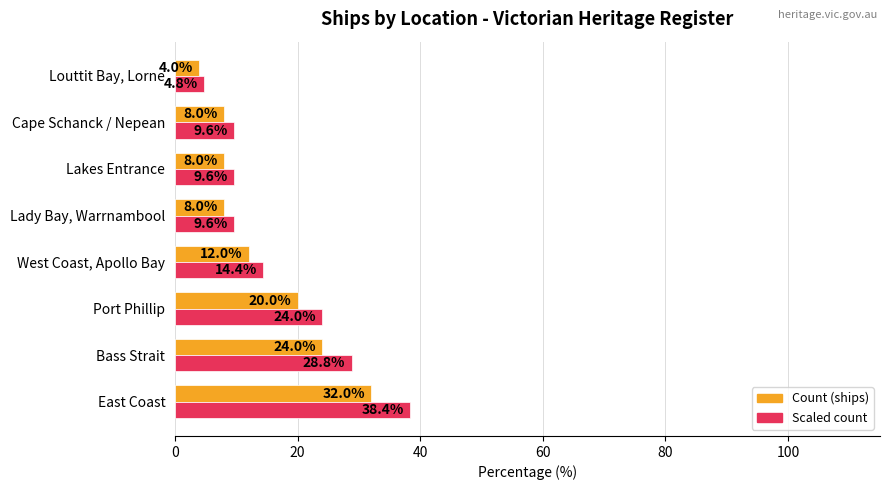

Which series has the widest spread of values?

Scaled count